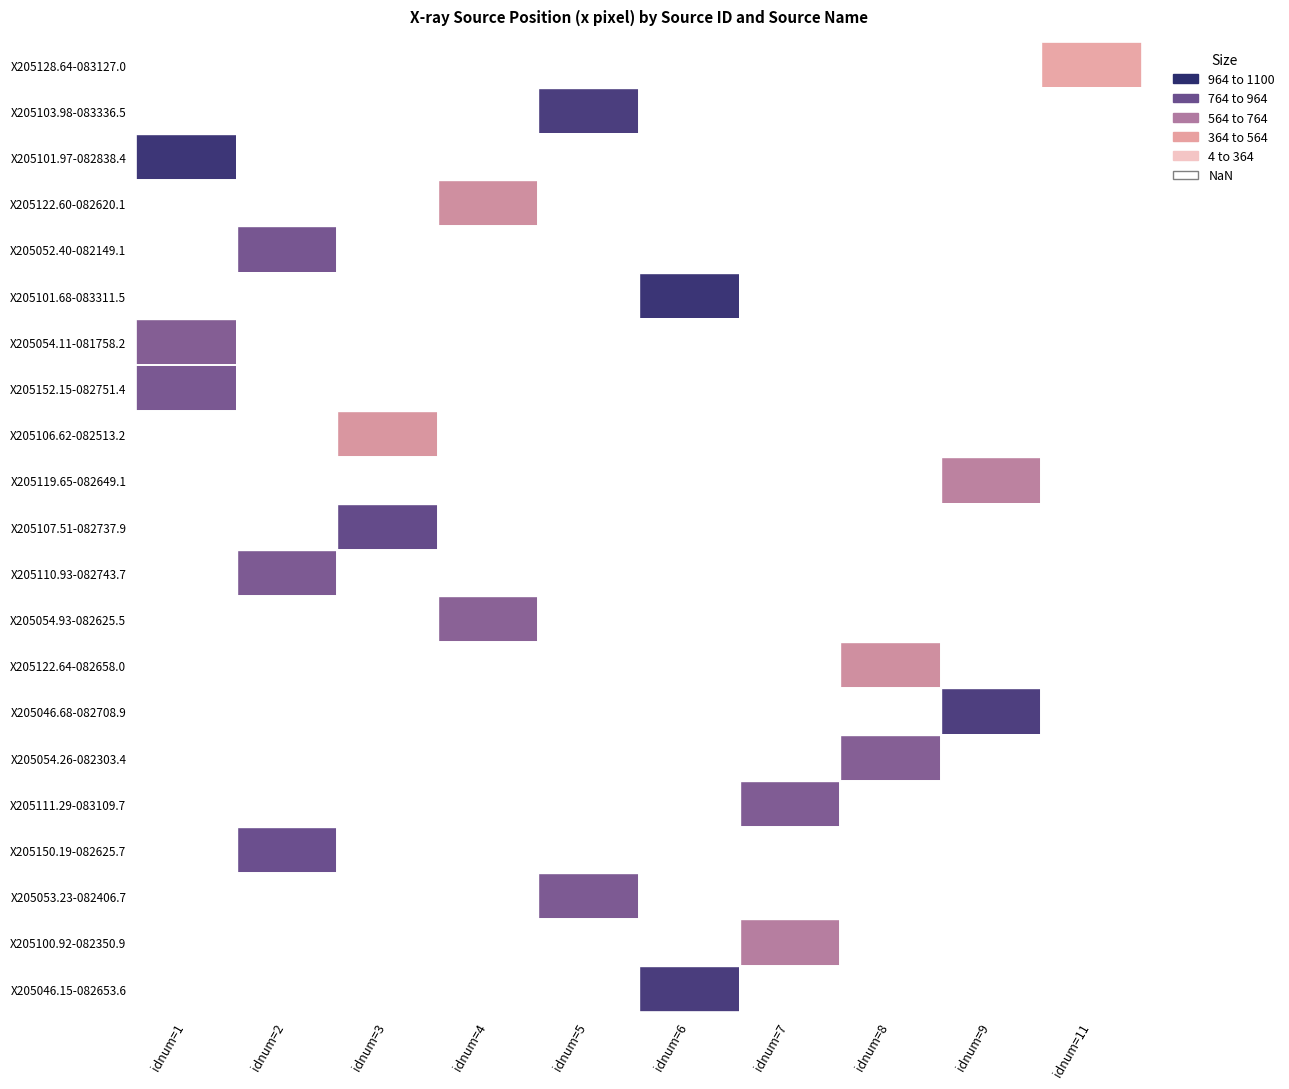

The X205054.93-082625.5 series shows 1019.4 at idnum=4. True or false?

False